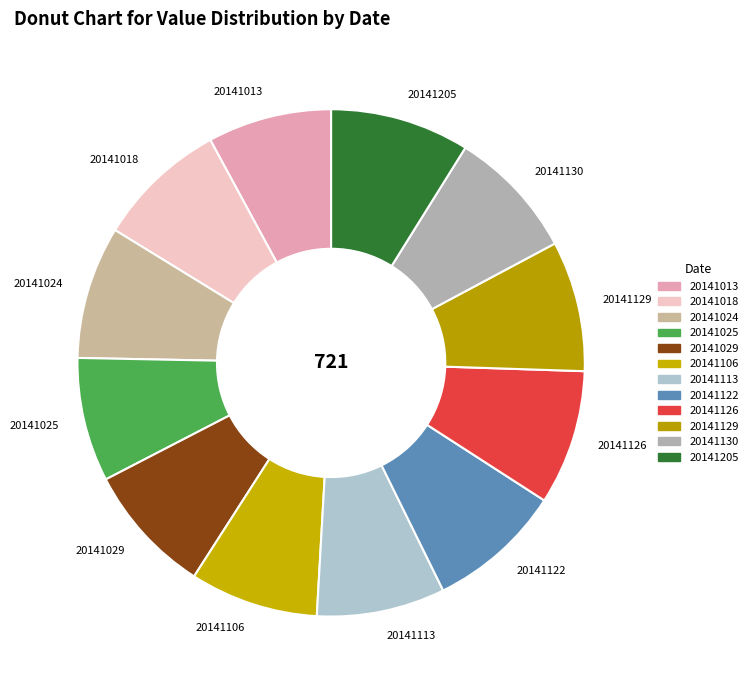

Combined, do 20141013 and 20141130 account for over 50%?

No